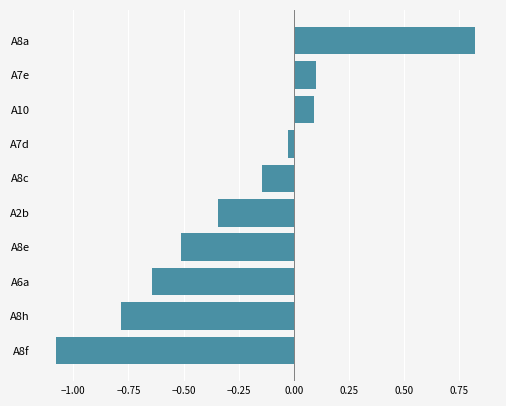

Which category has the lowest value across all series?

A8f